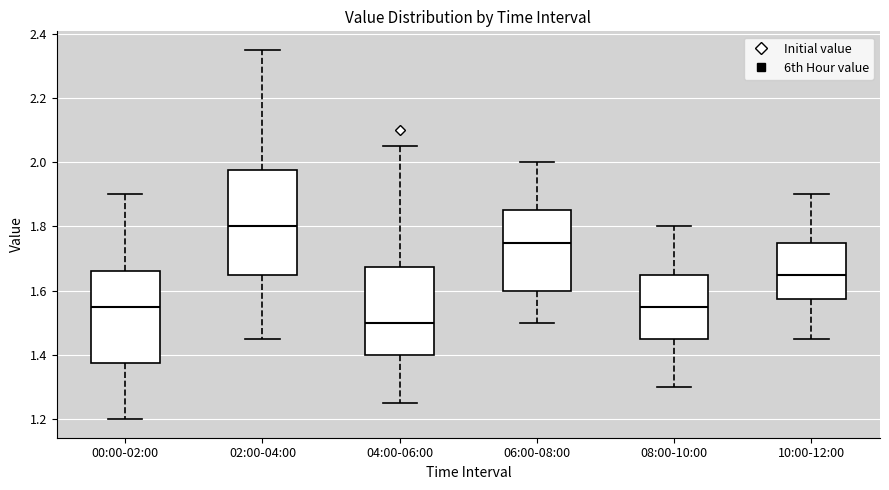

Where does the median line of the box for 06:00-08:00 sit on the y-axis? The values are not printed on the chart, so give them approximately, as read against the axis.

1.76